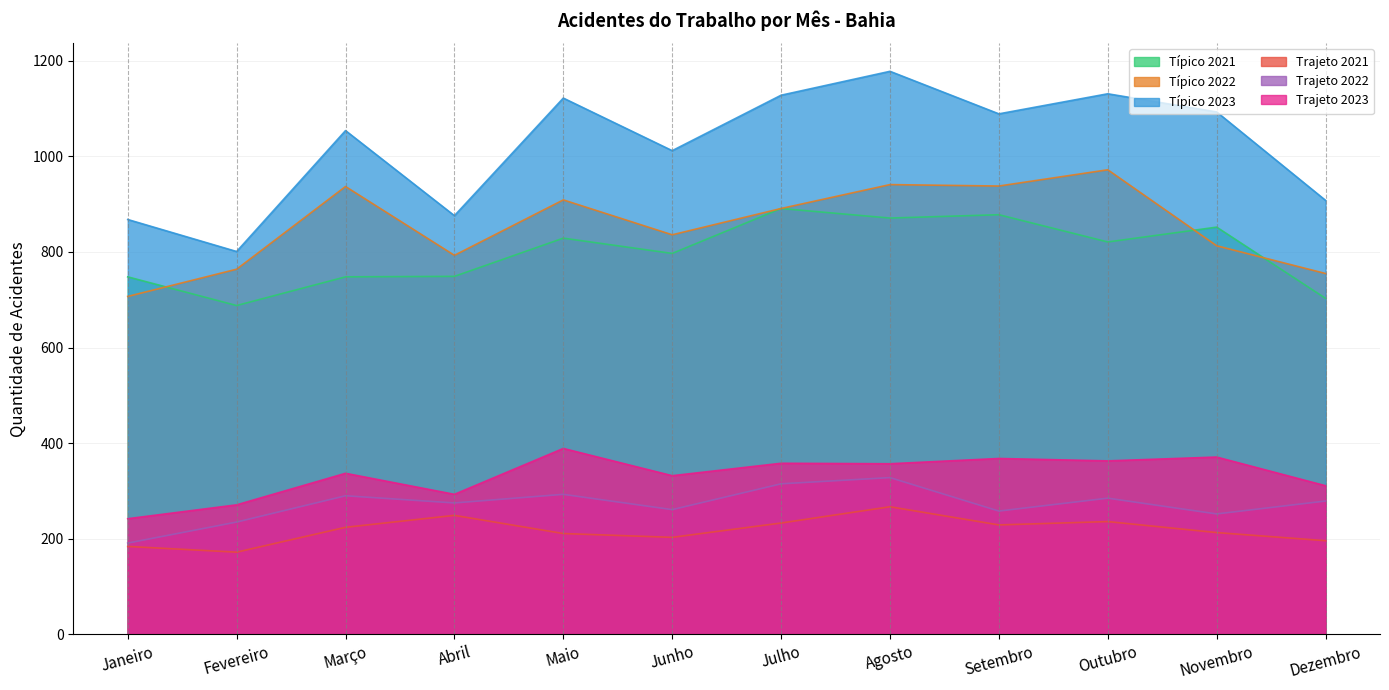

List the series in order of their peak value, lowest first.

Trajeto 2021, Trajeto 2022, Trajeto 2023, Típico 2021, Típico 2022, Típico 2023